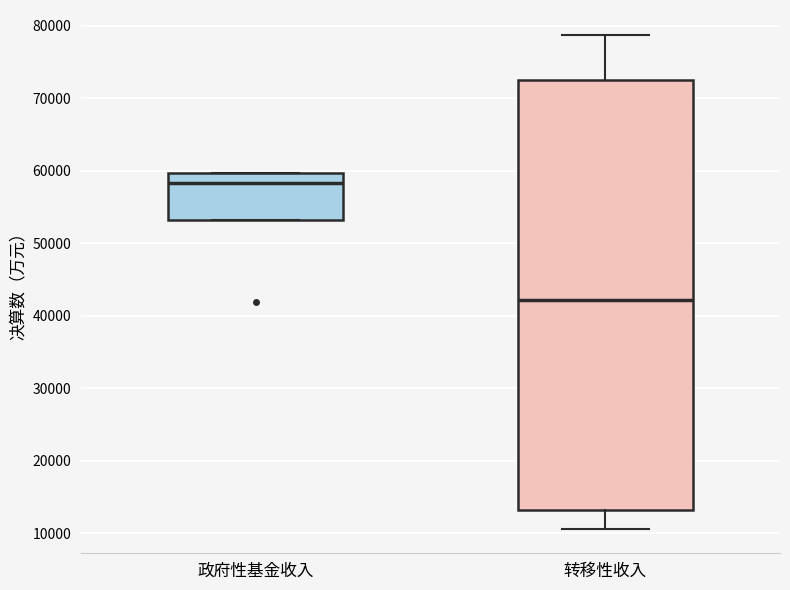

Where does the median line of the box for 政府性基金收入 sit on the y-axis? The values are not printed on the chart, so give them approximately, as read against the axis.

58000